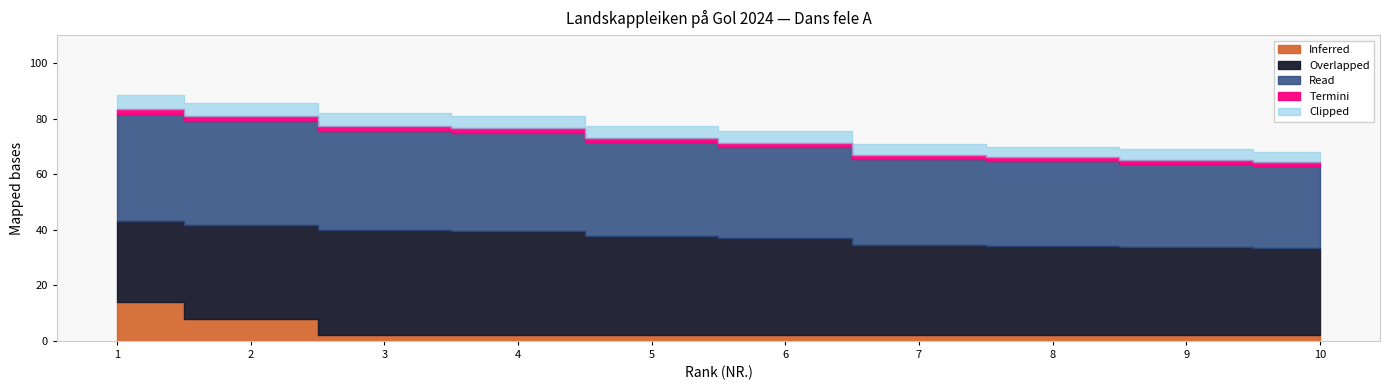

True or false: the data has more than 0 interior local peaks.

False